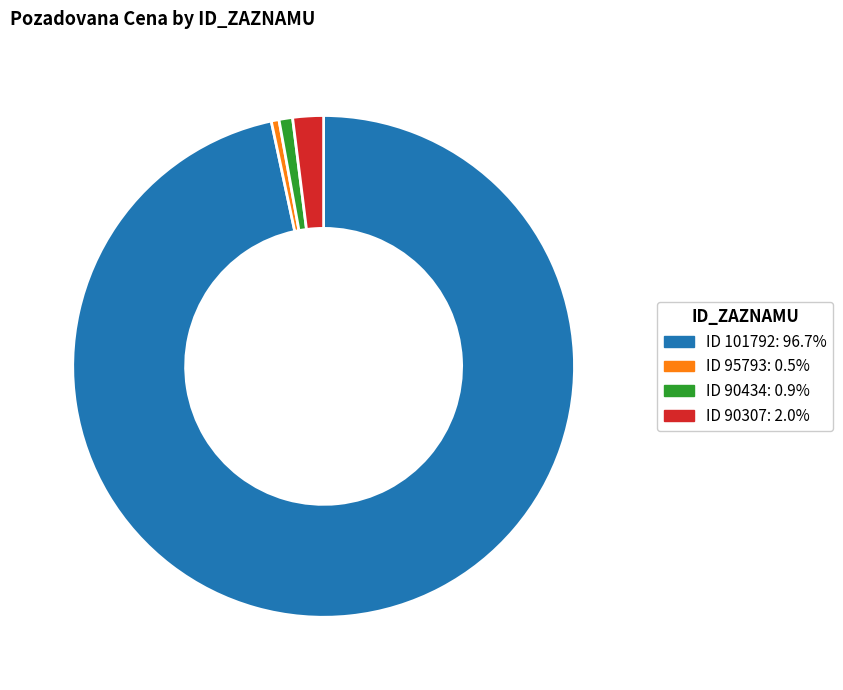

How many segments does this pie chart have?

4